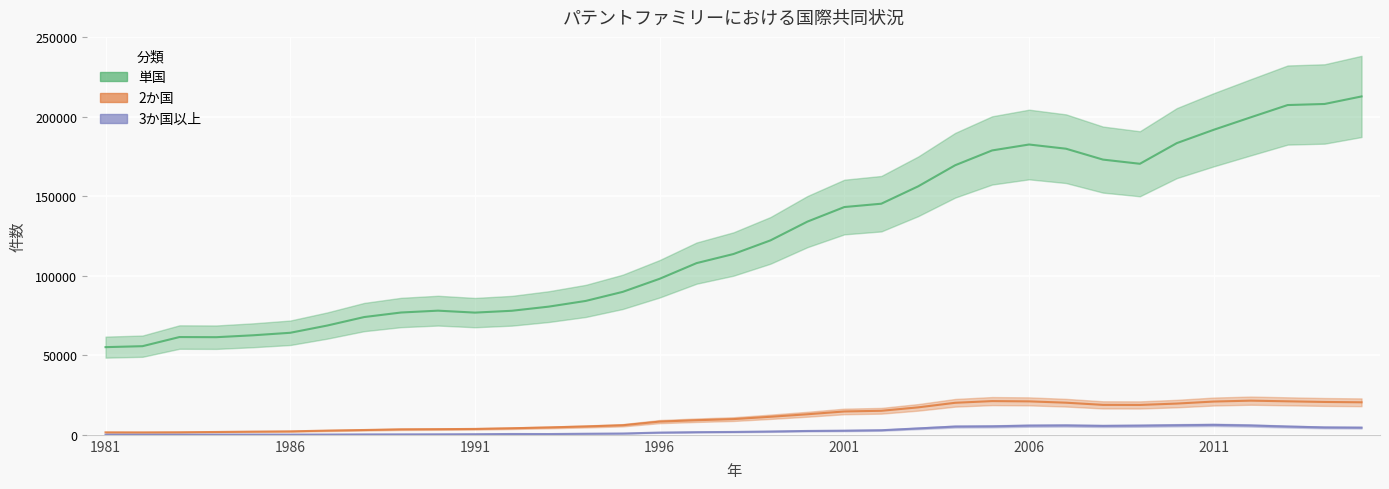

What value does the 単国 series have at 1997?

108030